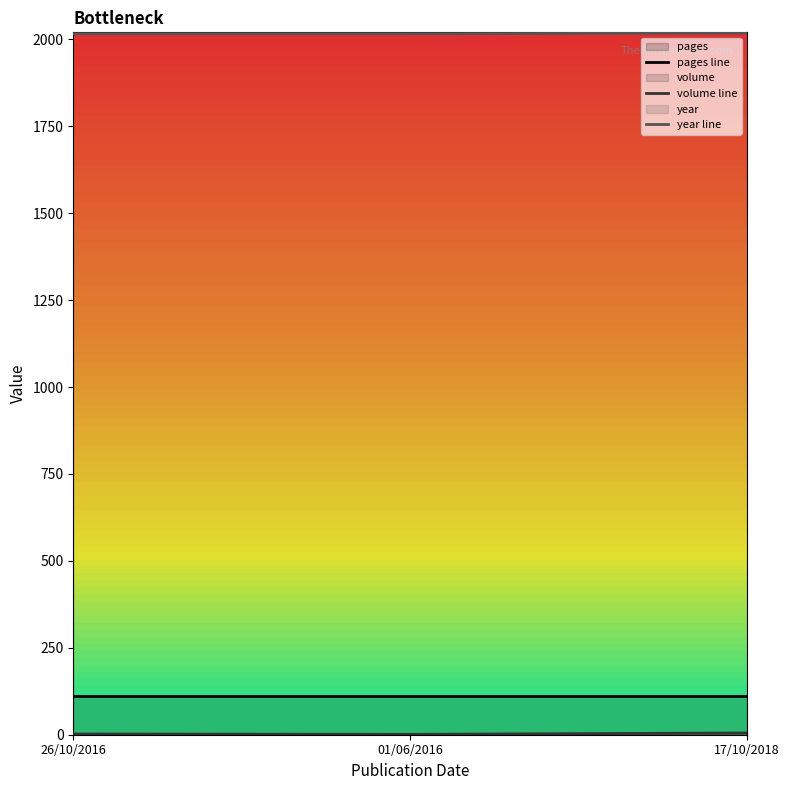

How many series are shown in this chart?

3